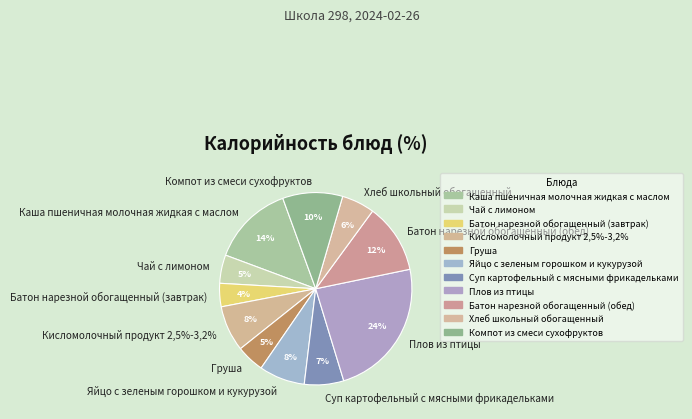

The Суп картофельный с мясными фрикадельками slice represents 1% of the pie. True or false?

False